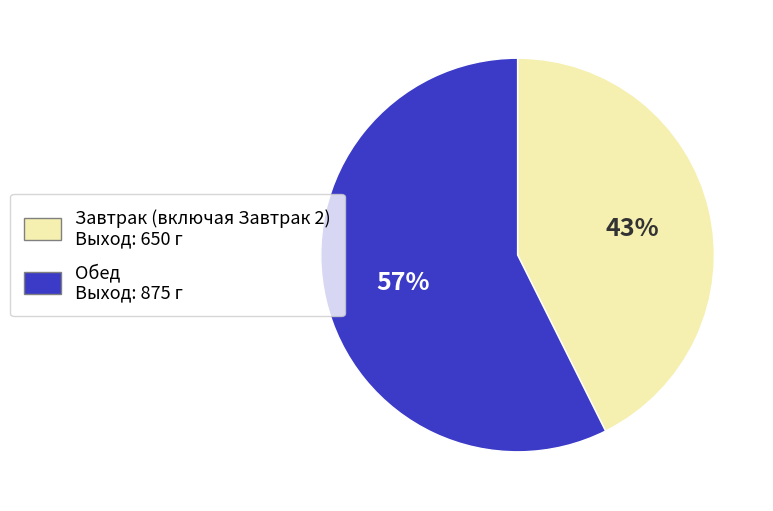

Is there a majority slice in this chart?

Yes